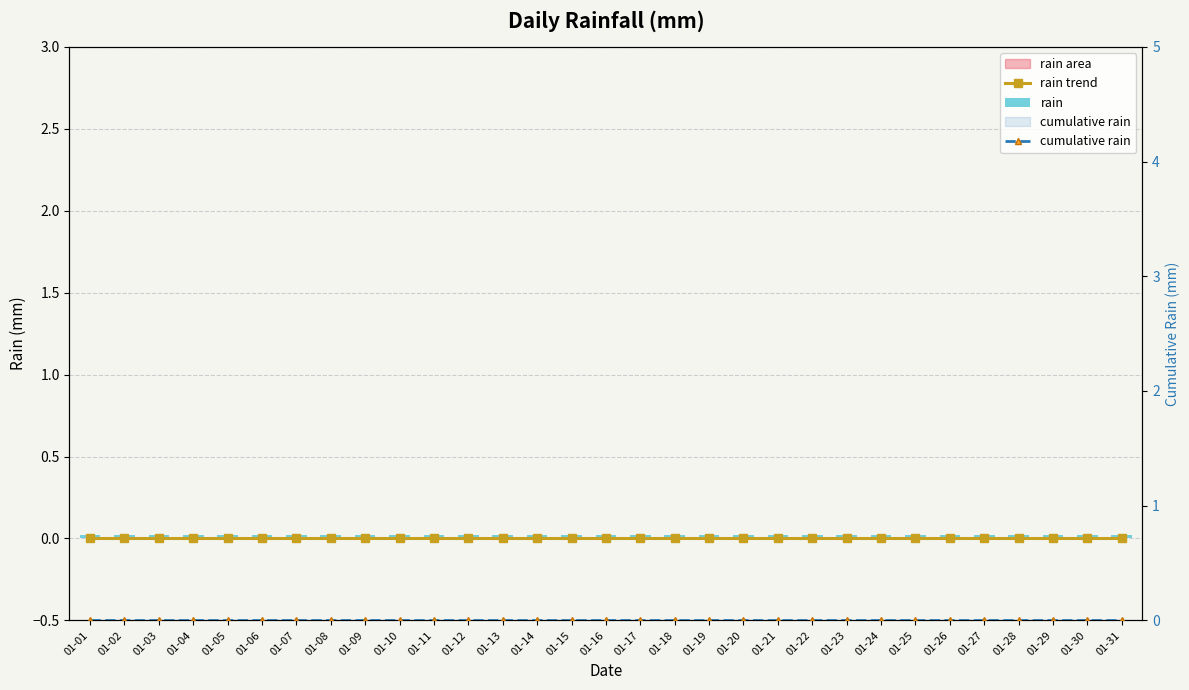

The rain trend series shows 0.0 at 01-27. True or false?

True